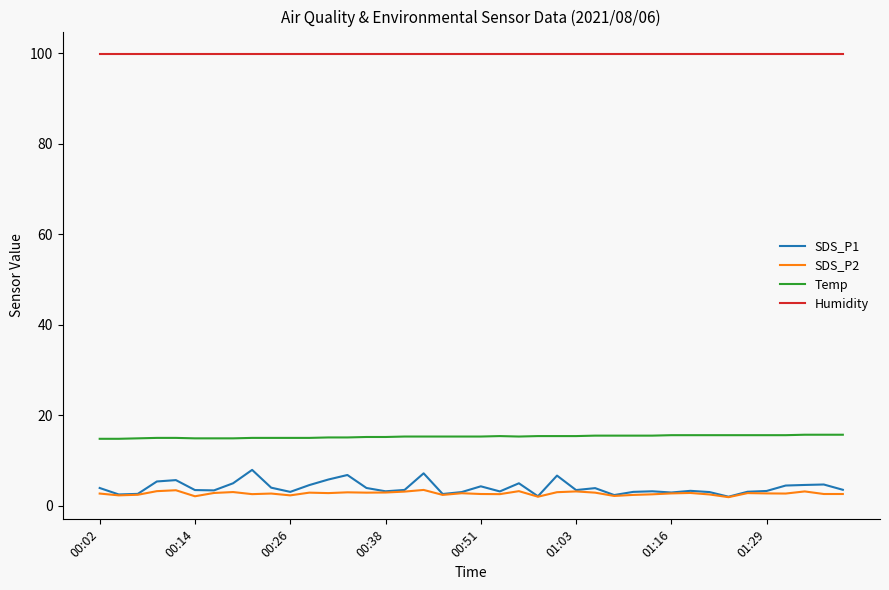

In SDS_P1, how many points are lower than both neighbors (excluding endpoints)?

11